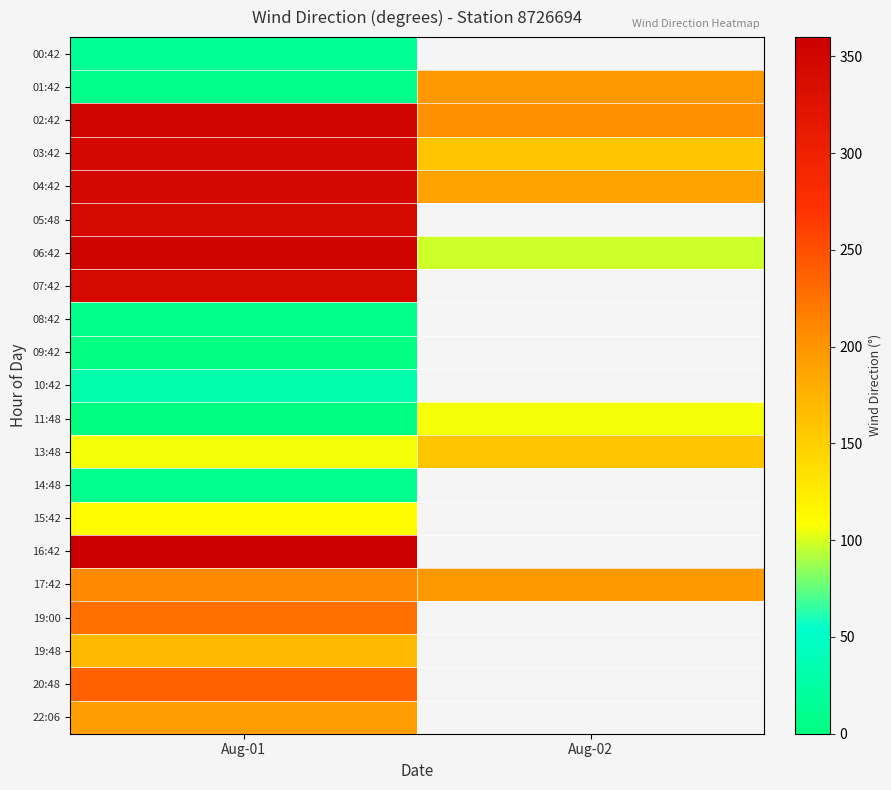

What is the smallest value displayed?

2.0